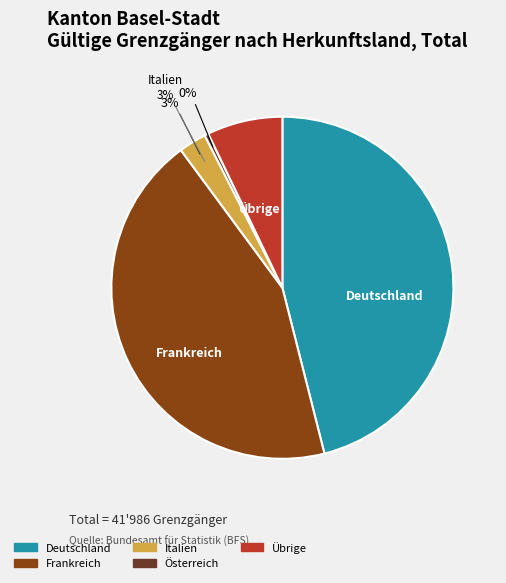

Is it true that Frankreich is 57% of the pie?

False